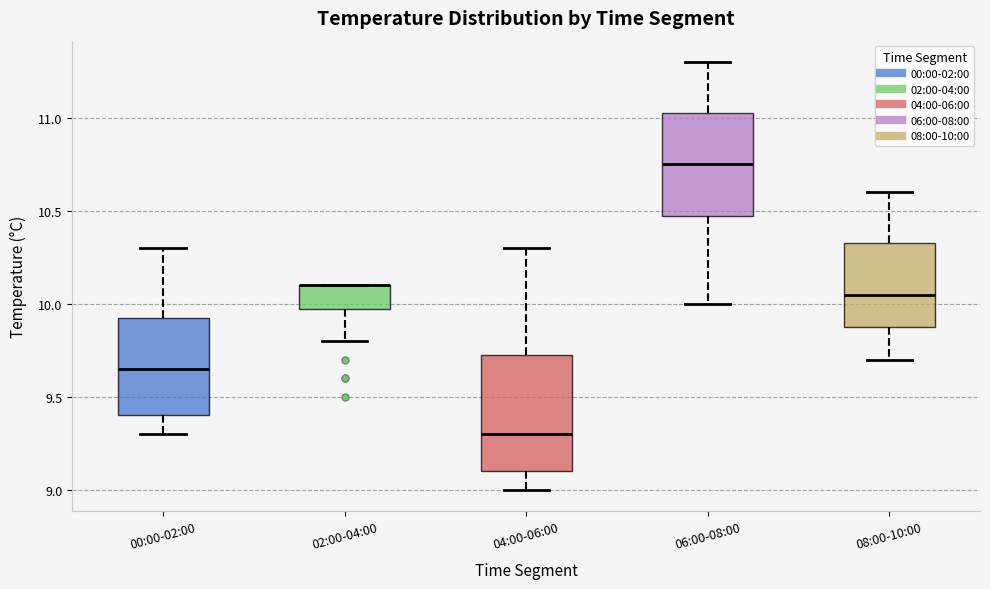

Which box is the tallest, from its lower edge to its upper edge?

04:00-06:00